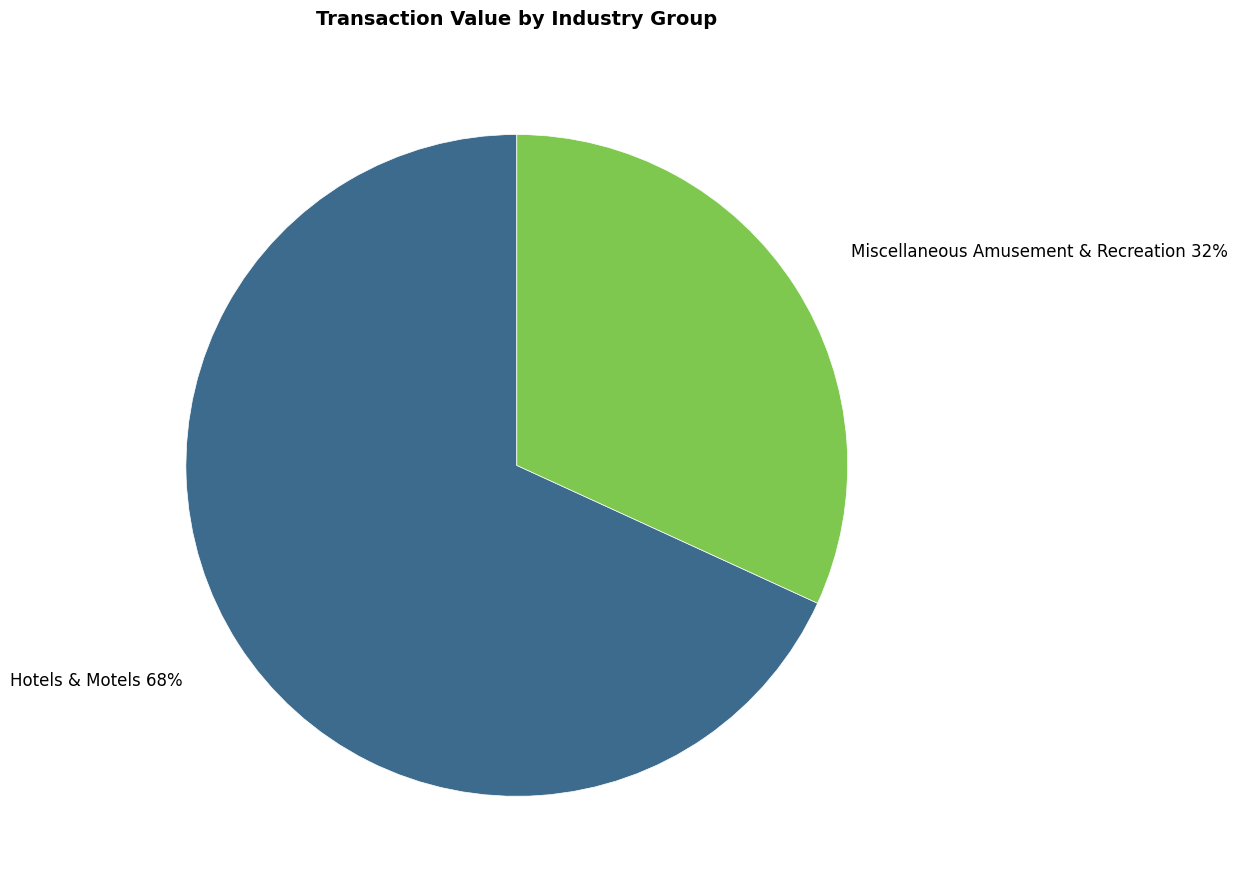

Which category has the smallest portion of the pie?

Miscellaneous Amusement & Recreation